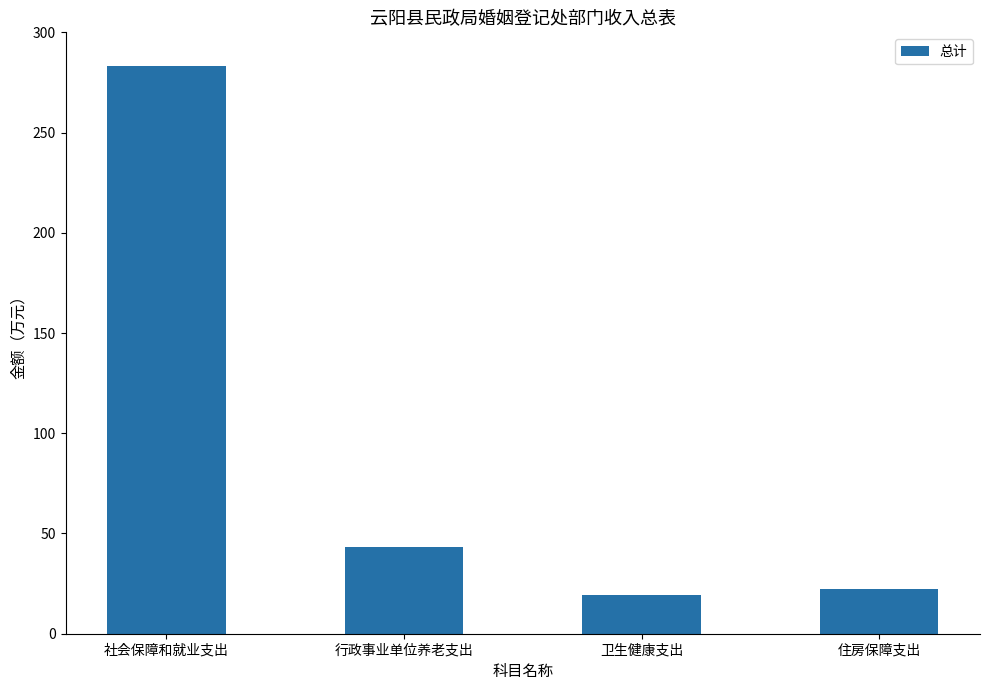

What is the value of the 2nd bar from the left?

43.2